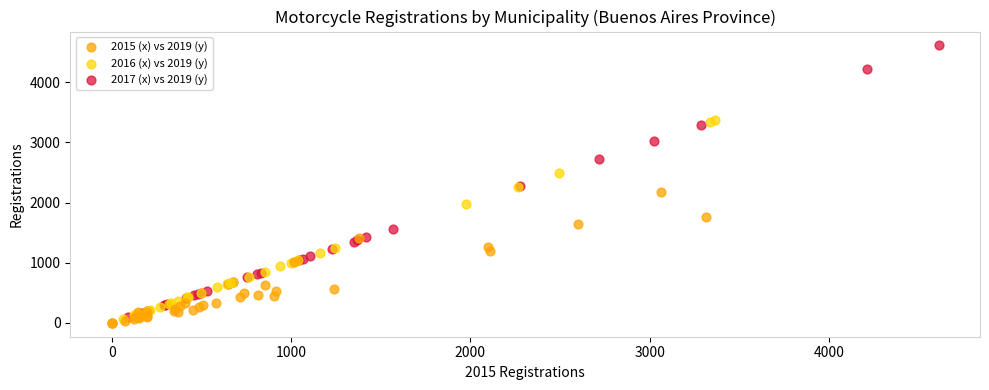

Which series contains the highest Y value?

2017 (x) vs 2019 (y)